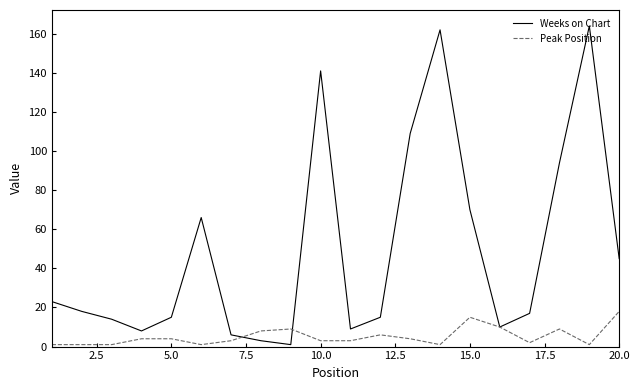

Reading right to left, extract all data points from this chart.

Weeks on Chart: 45	164	94	17	10	70	162	109	15	9	141	1	3	6	66	15	8	14	18	23
Peak Position: 18	1	9	2	10	15	1	4	6	3	3	9	8	3	1	4	4	1	1	1